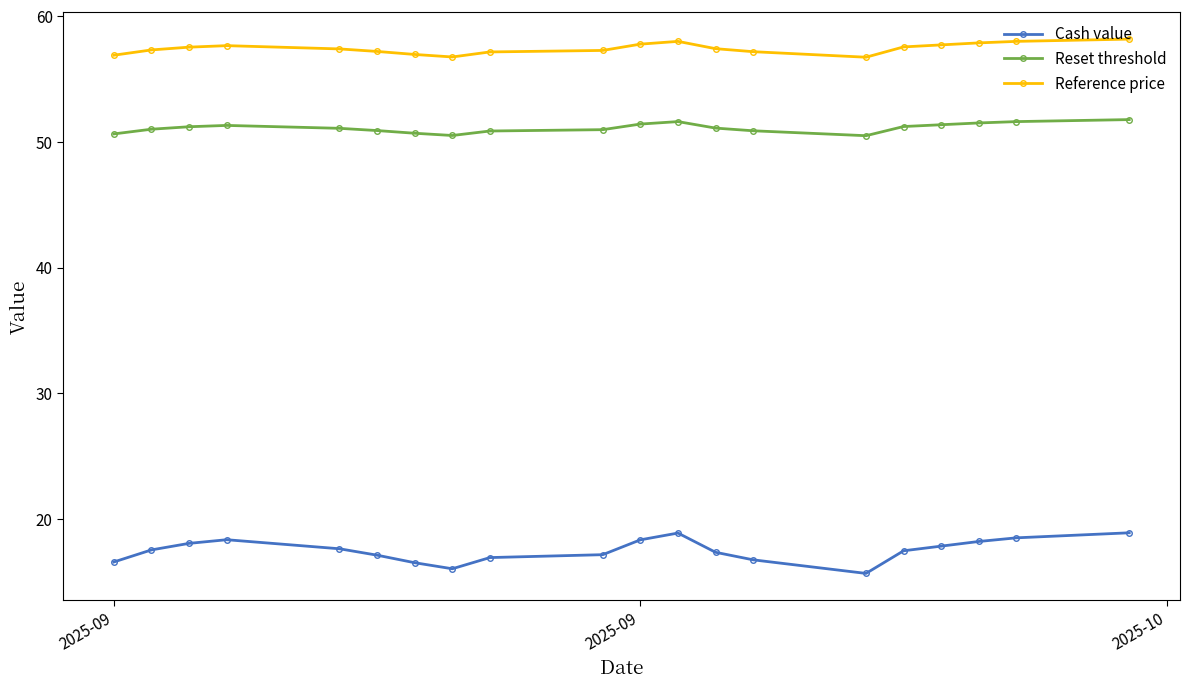

Which series has the largest total across all categories?

Reference price